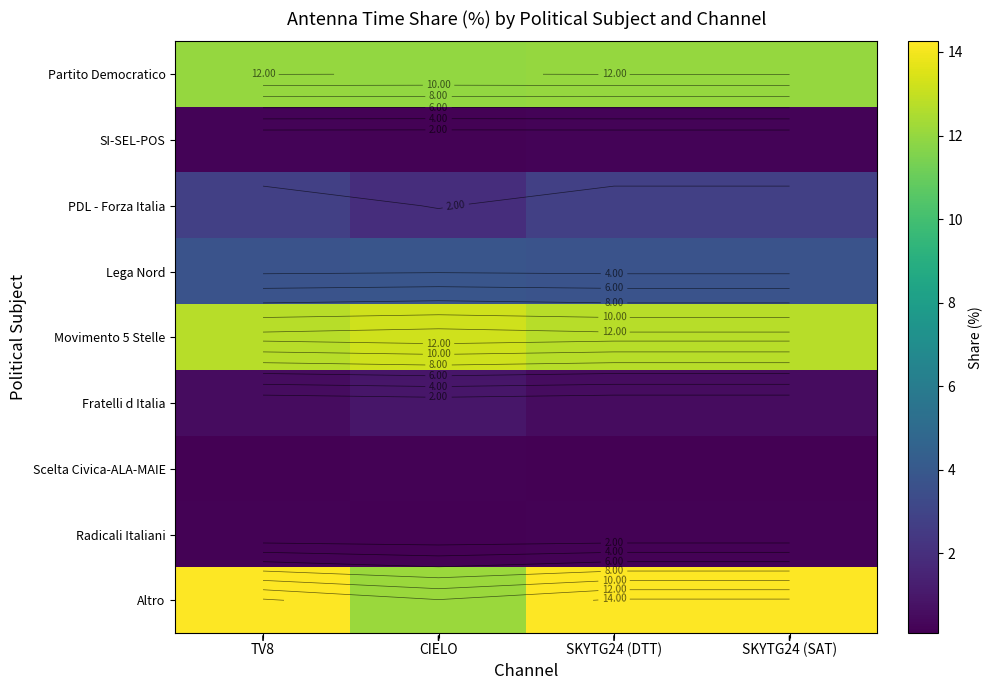

Which category has the lowest value in the Fratelli d Italia series?

TV8